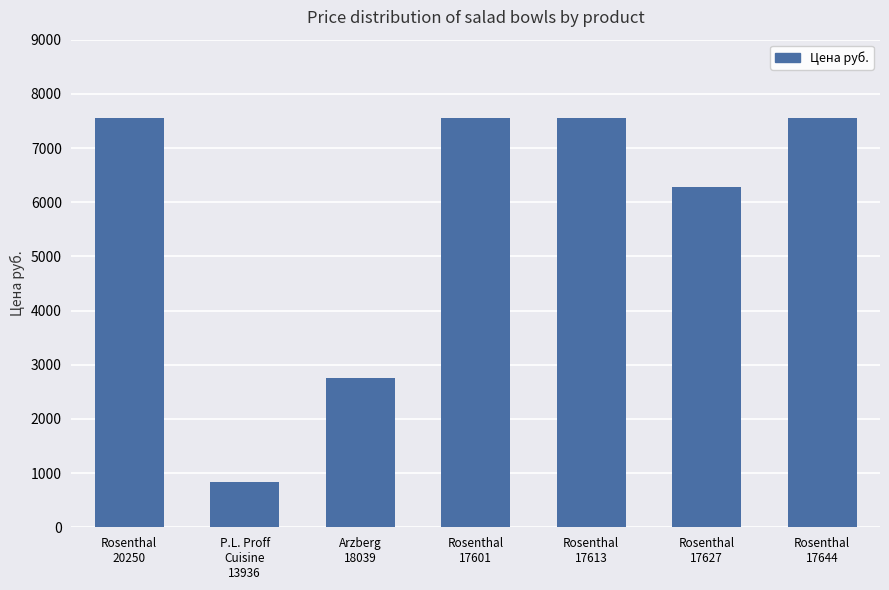

What is the maximum value shown in the chart?

7555.0